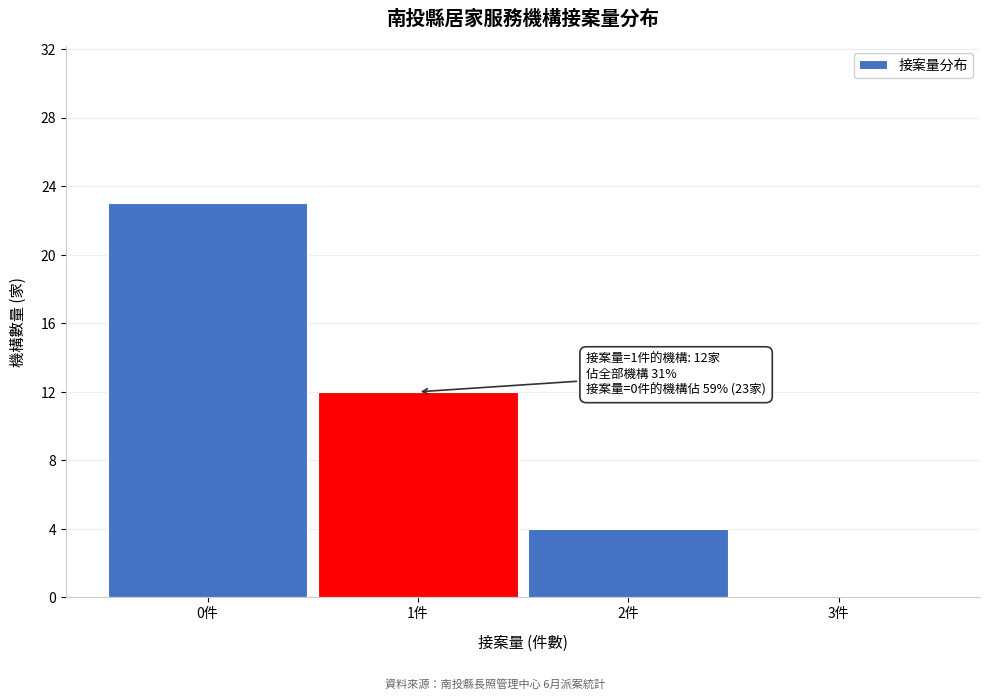

Which range on the x-axis has the tallest bar?

-0.5 to 0.5